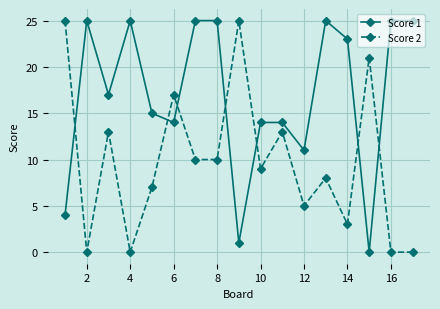

How many values in the Score 2 series are below 9?

8